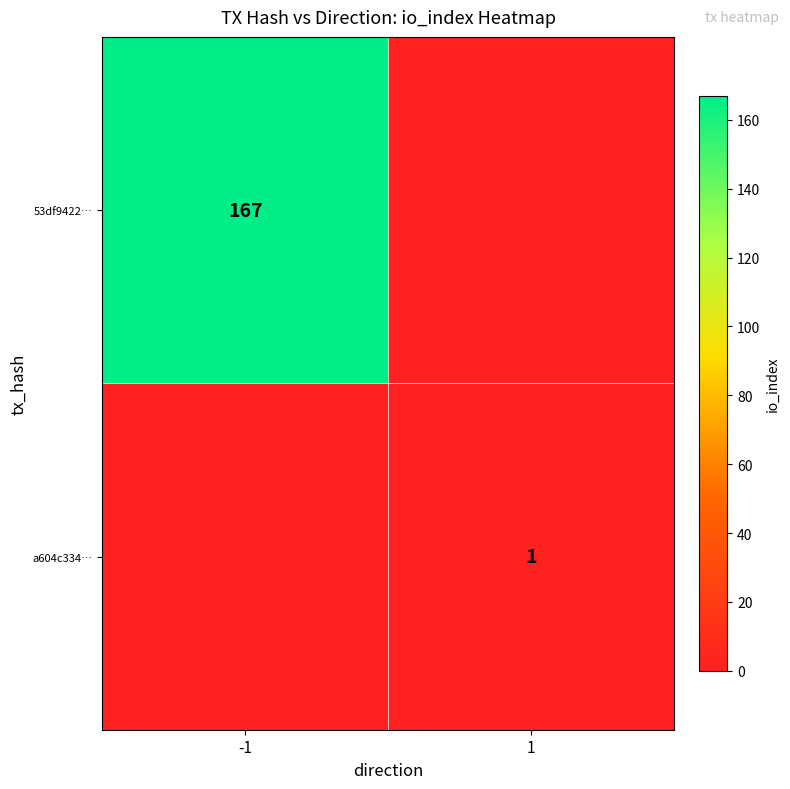

The value of a604c334… at 1 is 1. True or false?

True